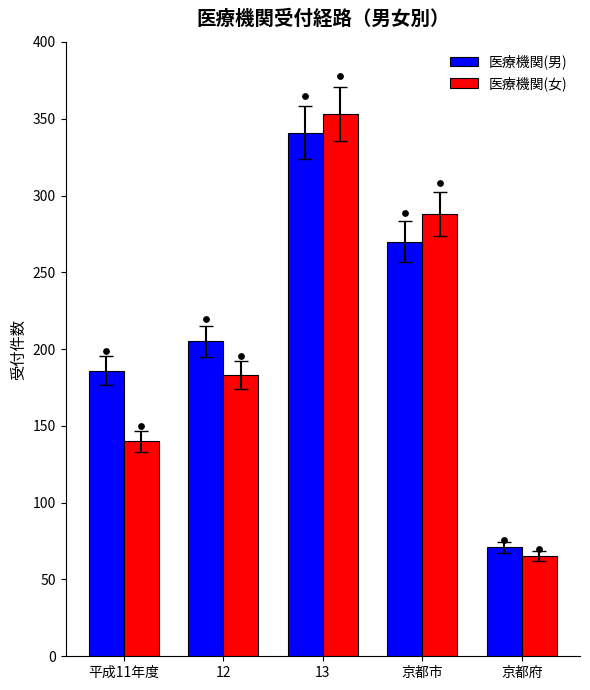

Which series reaches the maximum Y coordinate?

医療機関(女)